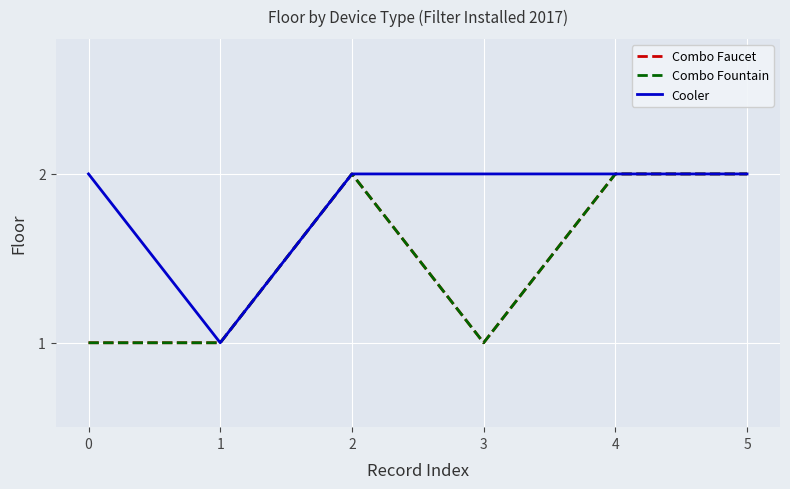

Is this an area chart (filled region under the line)?

No